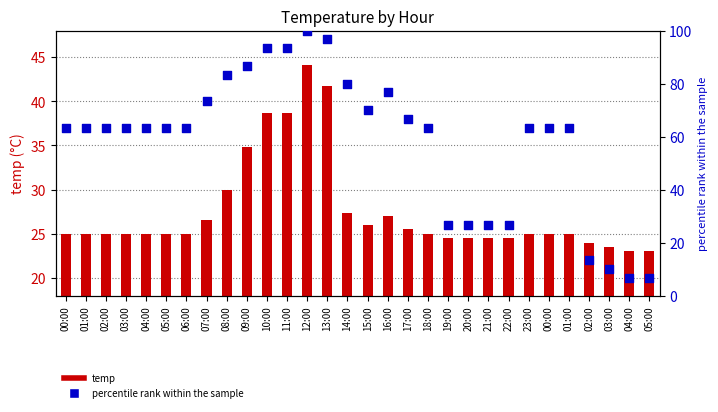

Which series reaches the maximum Y coordinate?

percentile rank within the sample